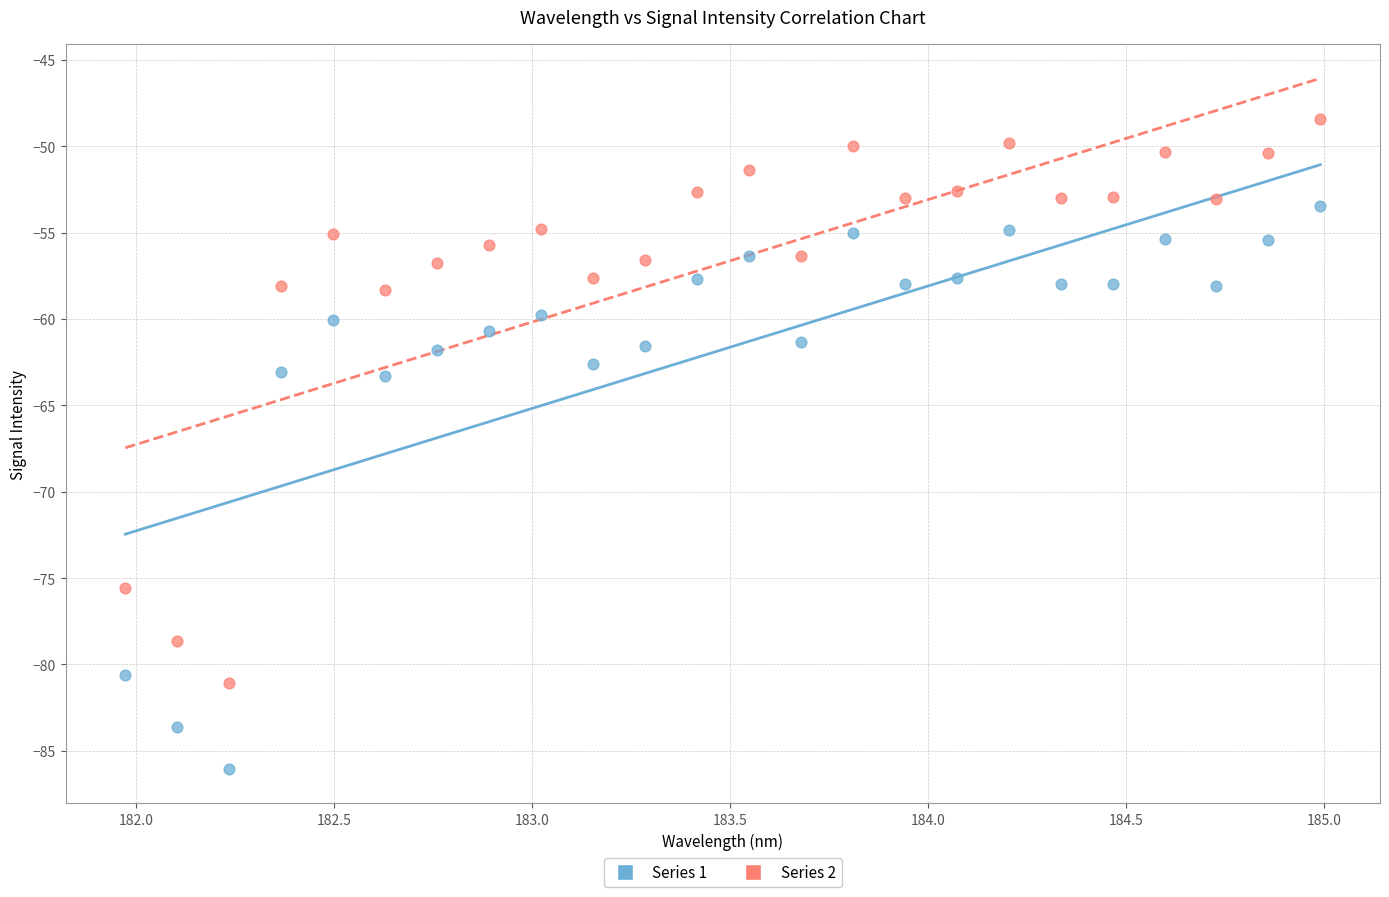

Which series reaches the maximum Y coordinate?

Series 2